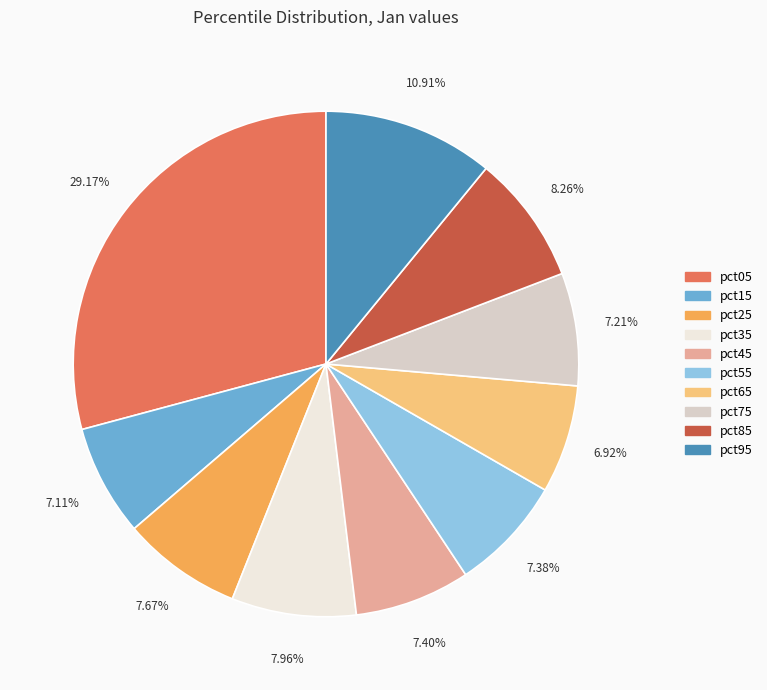

How many slices are in this pie chart?

10